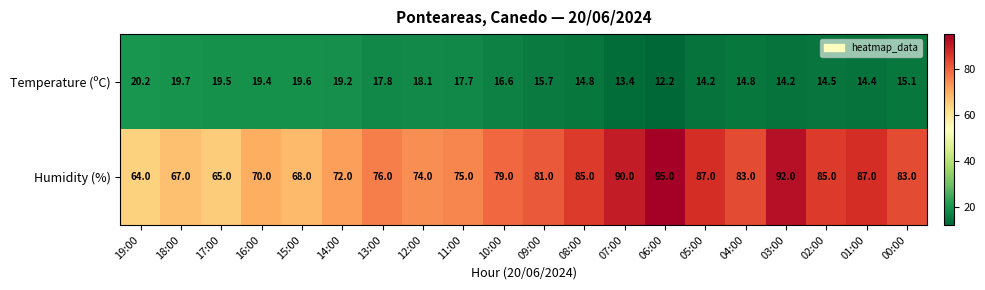

Is it true that Temperature (ºC) equals 5.5 at 09:00?

False